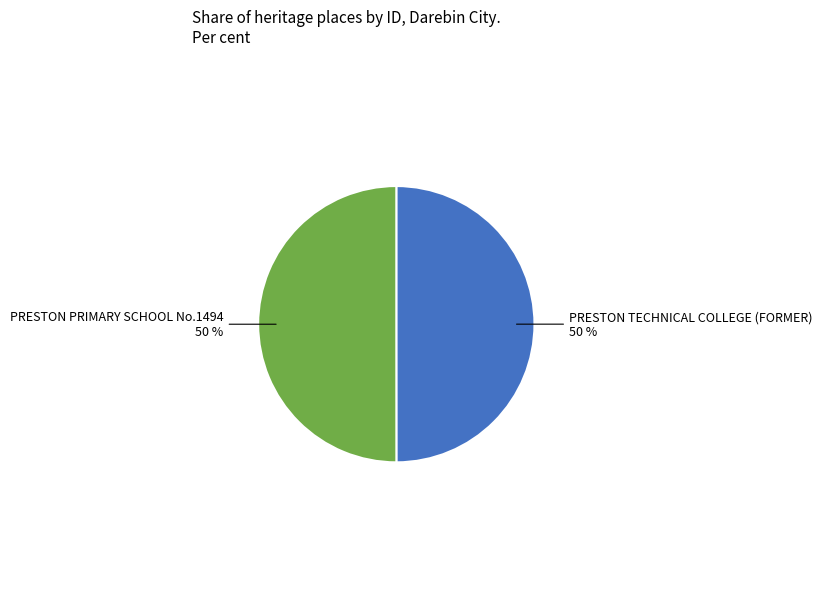

To the nearest percent, what is the average slice percentage?

50%